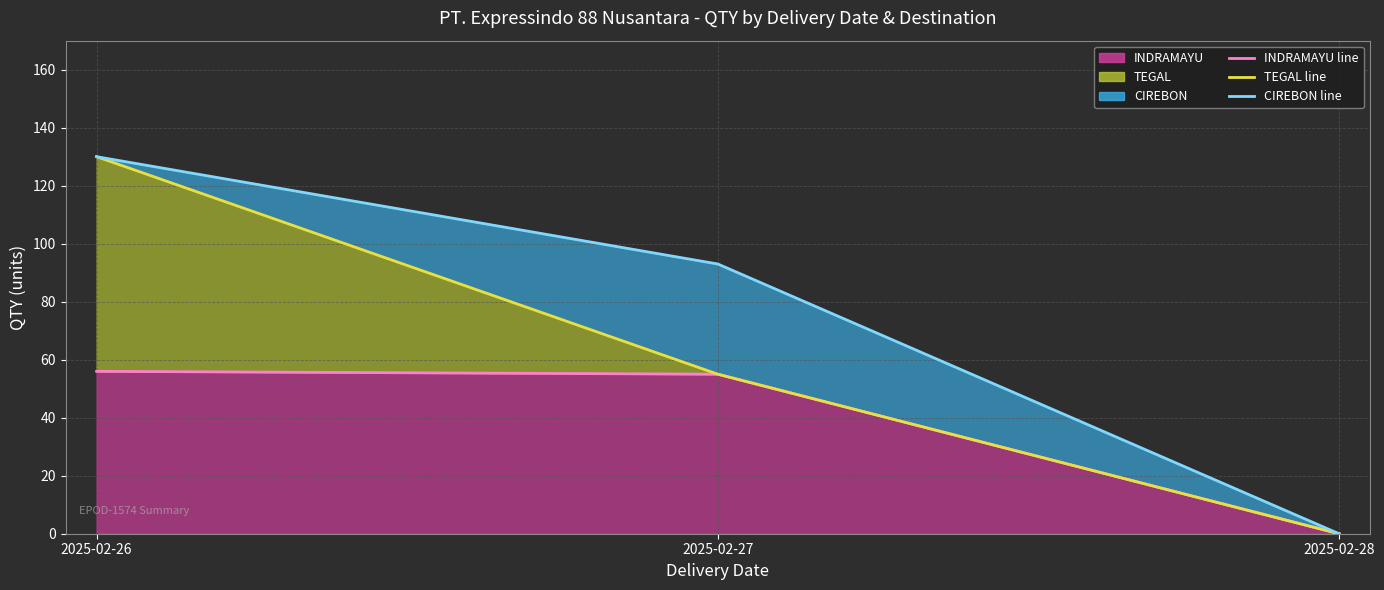

Reading left to right, list all the values displayed in this chart.

INDRAMAYU (trend): 56	55	0
TEGAL (trend): 130	55	0
CIREBON (trend): 130	93	0